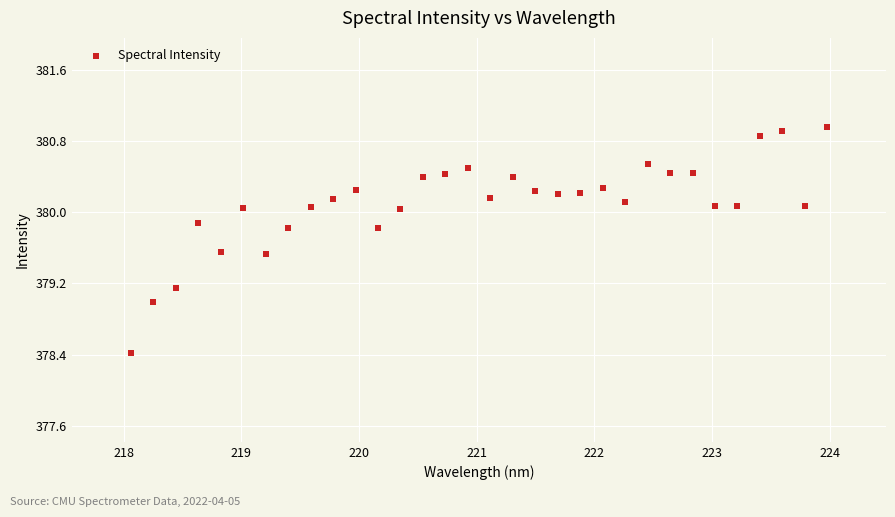

What is the range of Y values (max minus min)?

2.5